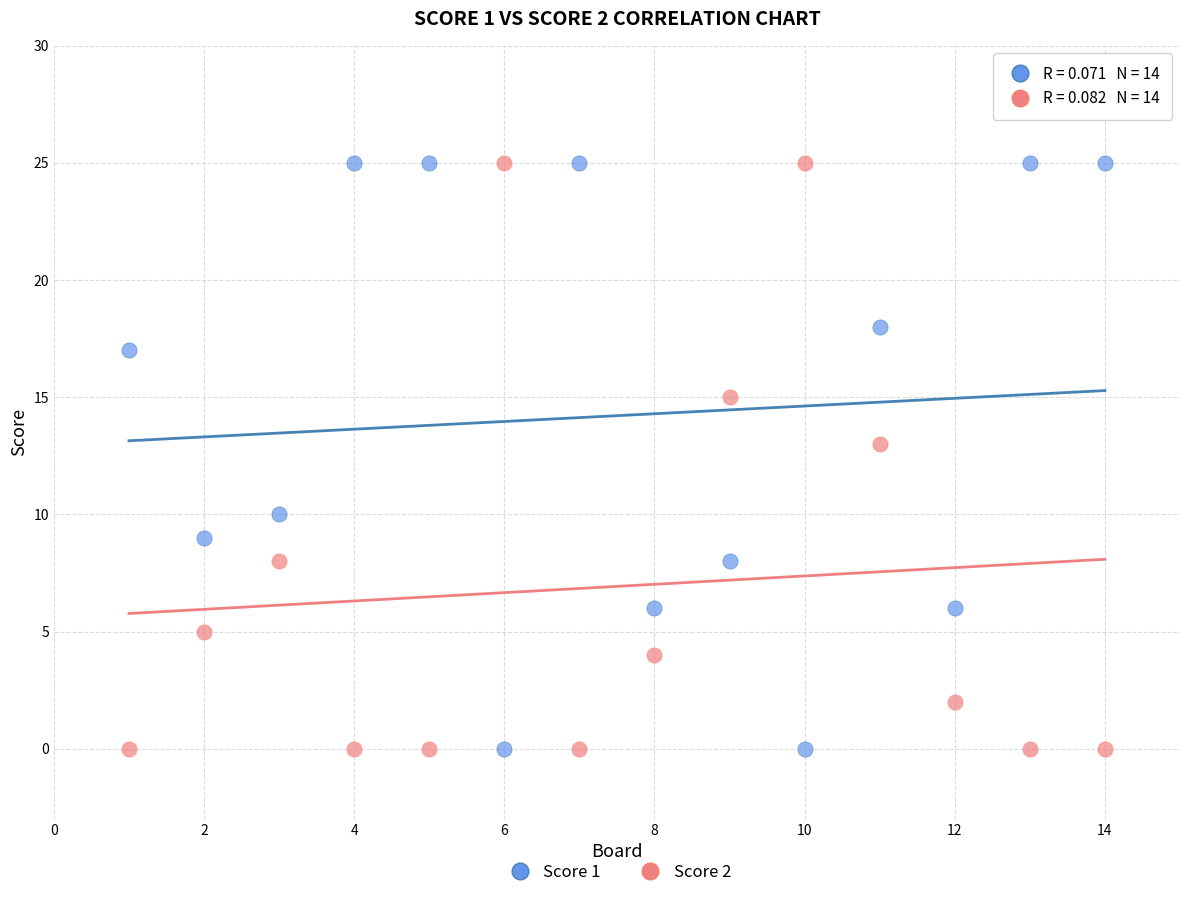

What are all the series names shown in the legend?

Score 1, Score 2